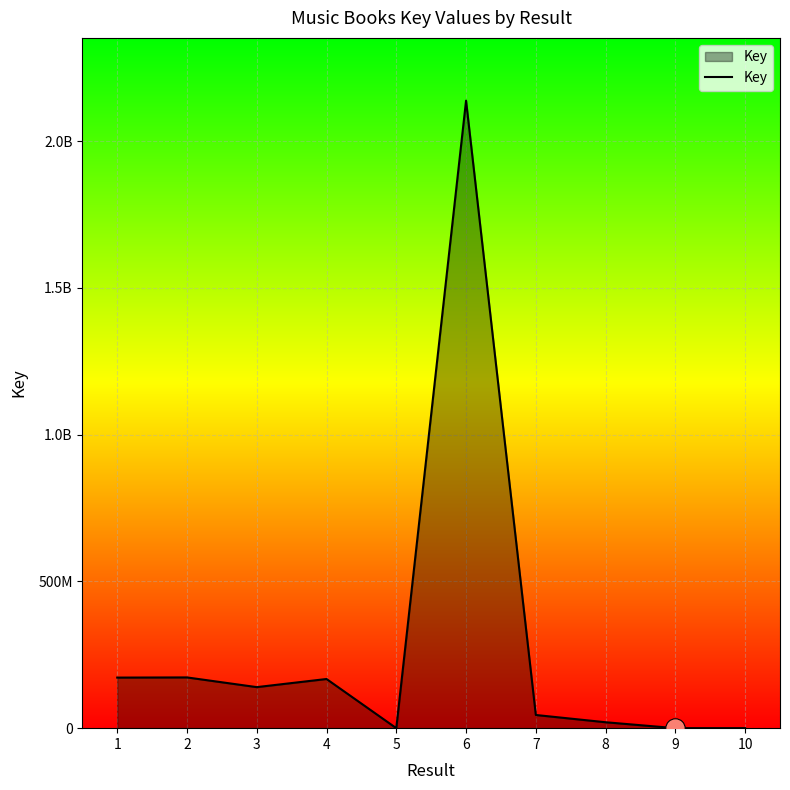

Which label corresponds to the largest value in the chart?

6